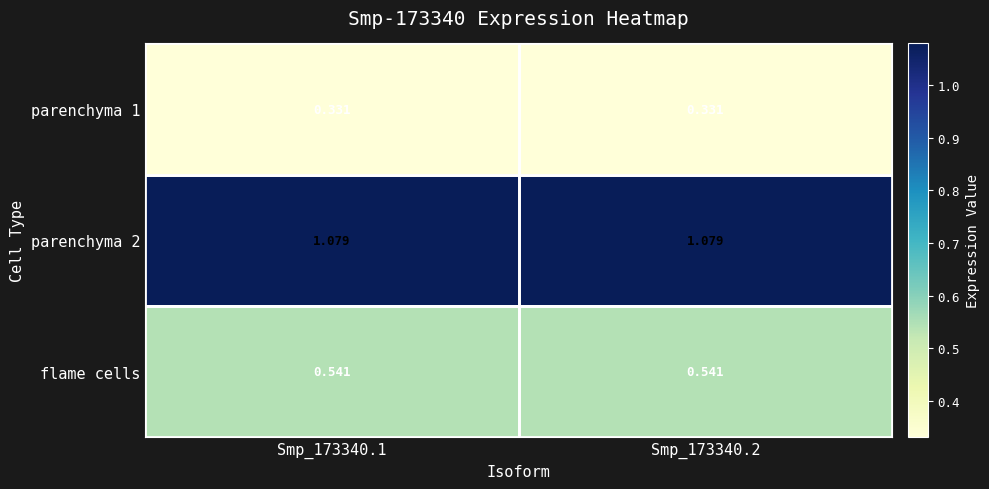

How many distinct data groups are displayed?

3